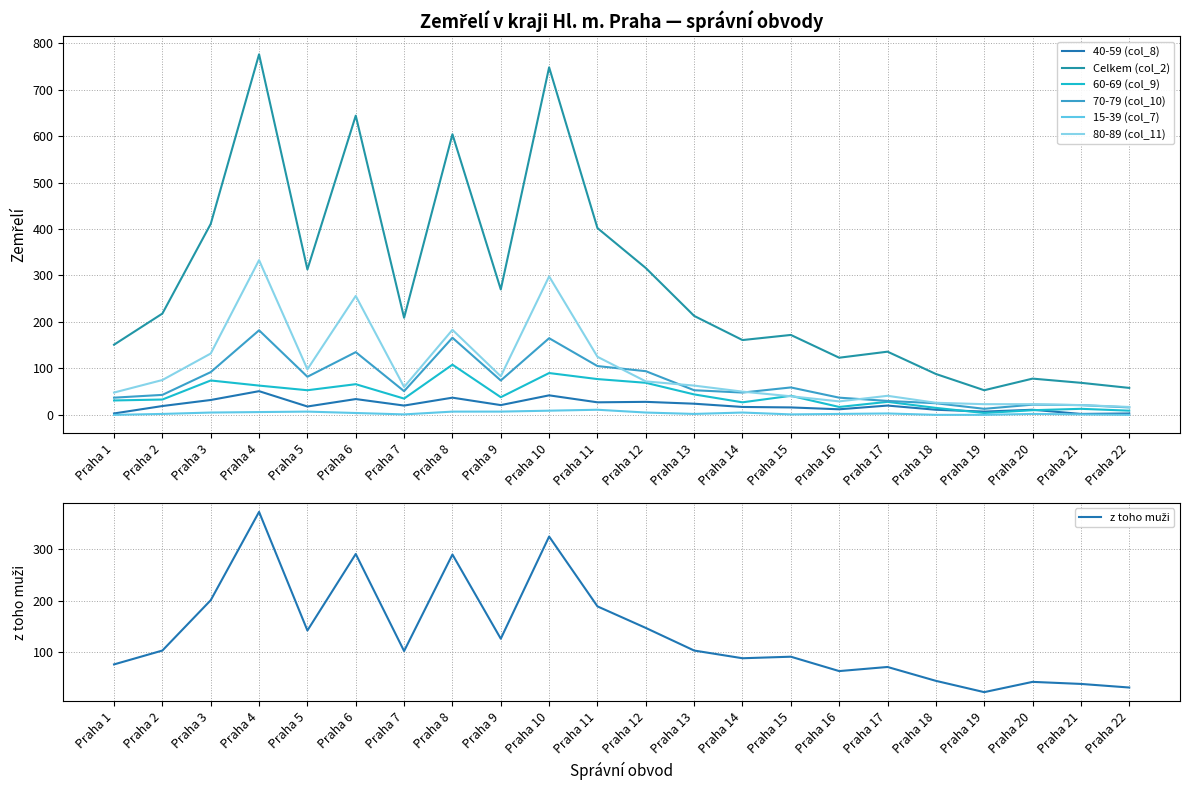

Rank the series by their maximum value, from highest to lowest.

Celkem (col_2), 80-89 (col_11), 70-79 (col_10), 60-69 (col_9), 40-59 (col_8), 15-39 (col_7)